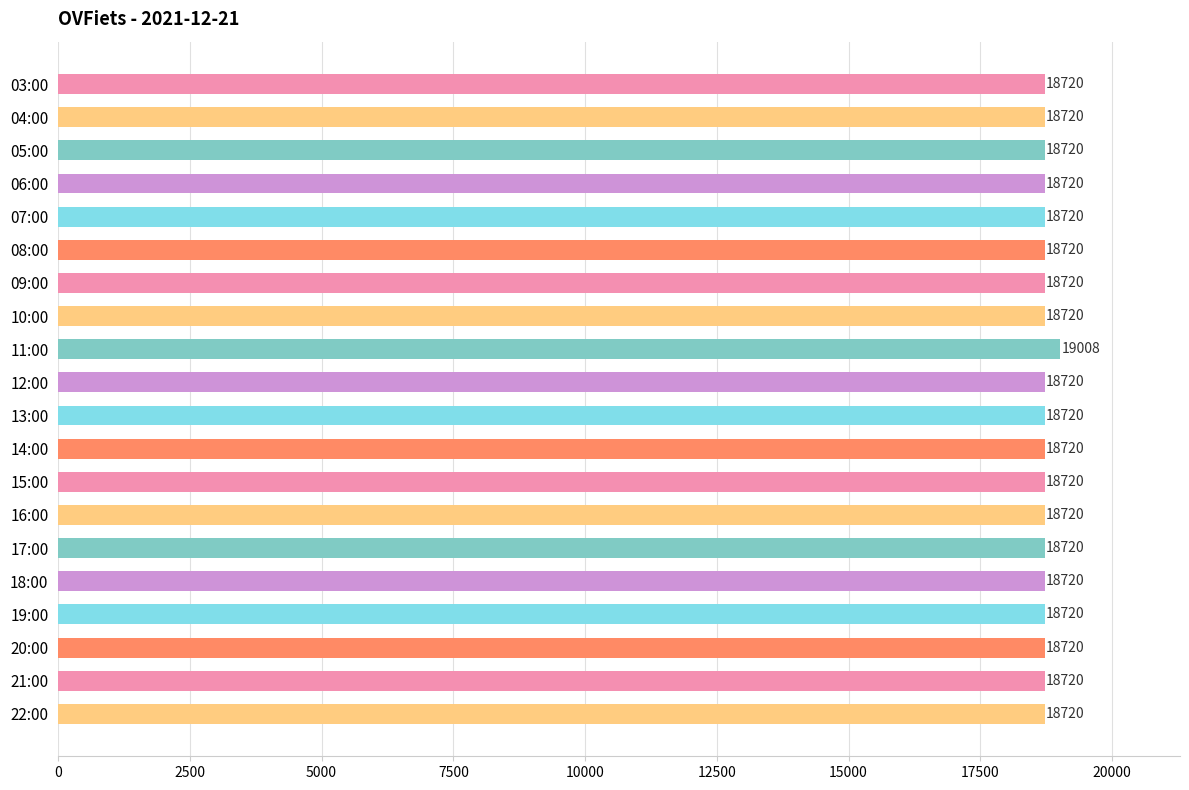

What is the sum of all values?

374688